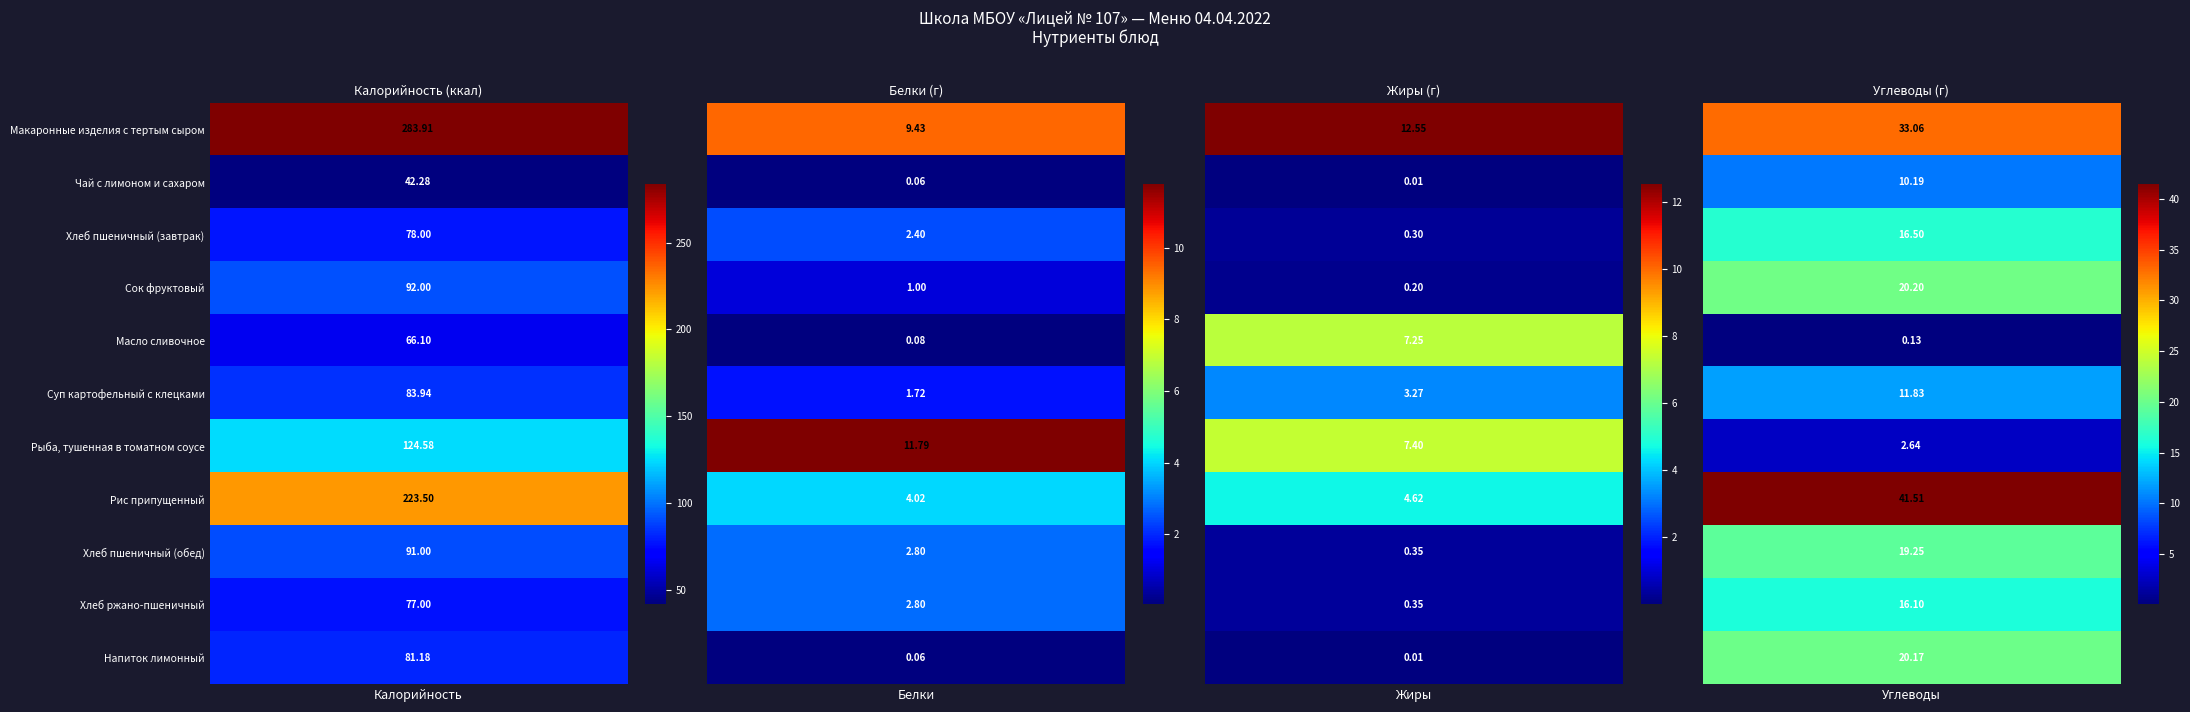

The value of Напиток лимонный at Сок фруктовый is 4.3. True or false?

False